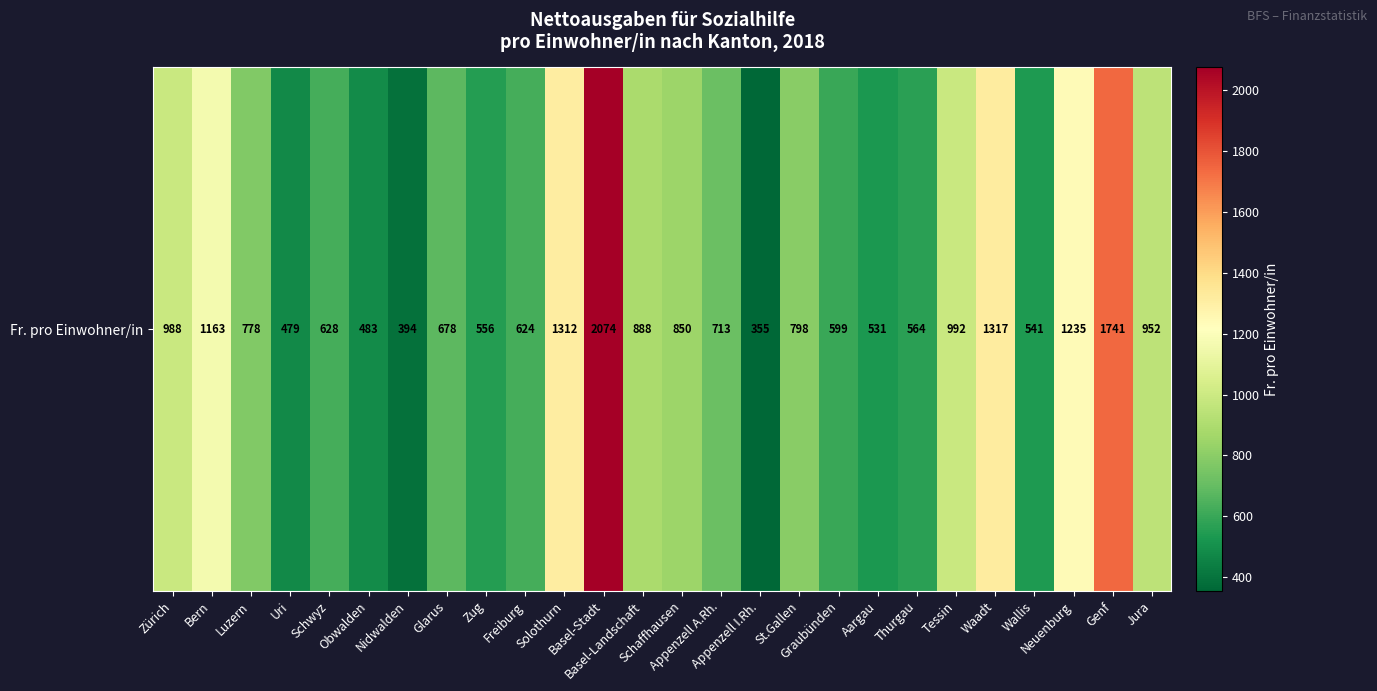

List the labels in order of value, smallest first.

Appenzell I.Rh., Nidwalden, Uri, Obwalden, Aargau, Wallis, Zug, Thurgau, Graubünden, Freiburg, Schwyz, Glarus, Appenzell A.Rh., Luzern, St.Gallen, Schaffhausen, Basel-Landschaft, Jura, Zürich, Tessin, Bern, Neuenburg, Solothurn, Waadt, Genf, Basel-Stadt